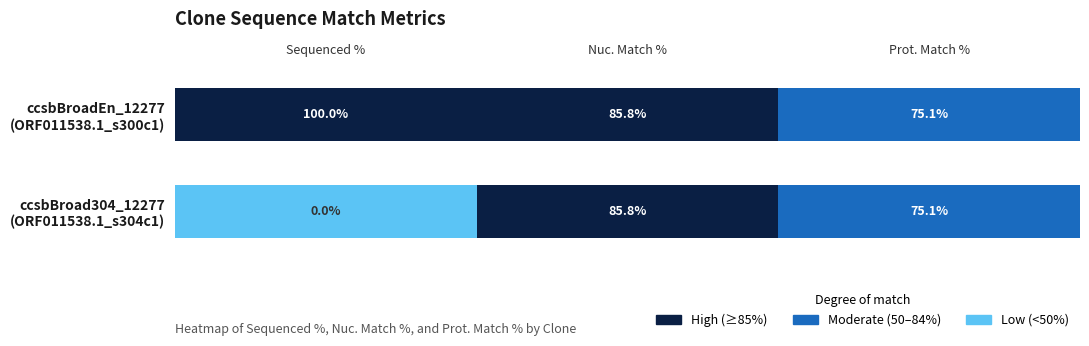

Rank the series by their average value, from highest to lowest.

ccsbBroadEn_12277, ccsbBroad304_12277